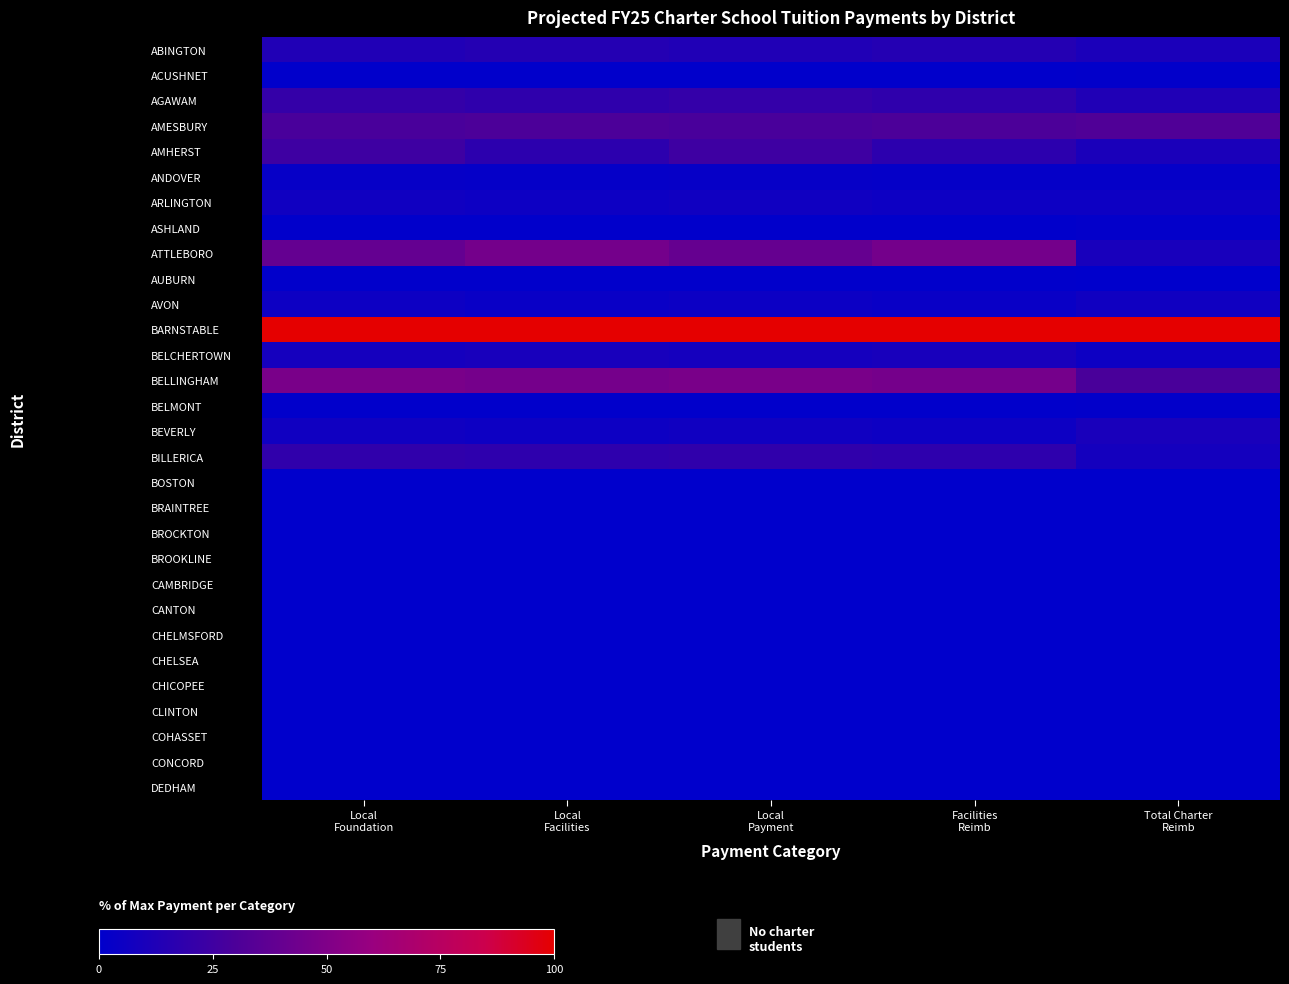

Reading left to right, extract all data points from this chart.

ABINGTON: Local
Foundation=12.6	Local
Facilities=14.5	Local
Payment=12.7	Facilities
Reimb=14.5	Total Charter
Reimb=10.6
ACUSHNET: Local
Foundation=0.7	Local
Facilities=0.8	Local
Payment=0.7	Facilities
Reimb=0.8	Total Charter
Reimb=1.0
AGAWAM: Local
Foundation=20.8	Local
Facilities=18.4	Local
Payment=20.6	Facilities
Reimb=18.4	Total Charter
Reimb=12.9
AMESBURY: Local
Foundation=28.7	Local
Facilities=30.0	Local
Payment=28.8	Facilities
Reimb=30.0	Total Charter
Reimb=31.6
AMHERST: Local
Foundation=24.9	Local
Facilities=17.6	Local
Payment=24.5	Facilities
Reimb=17.6	Total Charter
Reimb=10.5
ANDOVER: Local
Foundation=3.0	Local
Facilities=2.3	Local
Payment=2.9	Facilities
Reimb=2.3	Total Charter
Reimb=2.2
ARLINGTON: Local
Foundation=6.5	Local
Facilities=5.3	Local
Payment=6.4	Facilities
Reimb=5.3	Total Charter
Reimb=5.3
ASHLAND: Local
Foundation=0.6	Local
Facilities=0.8	Local
Payment=0.6	Facilities
Reimb=0.8	Total Charter
Reimb=1.3
ATTLEBORO: Local
Foundation=39.1	Local
Facilities=45.4	Local
Payment=39.5	Facilities
Reimb=45.4	Total Charter
Reimb=9.7
AUBURN: Local
Foundation=0.6	Local
Facilities=0.5	Local
Payment=0.6	Facilities
Reimb=0.5	Total Charter
Reimb=0.1
AVON: Local
Foundation=5.2	Local
Facilities=3.8	Local
Payment=5.1	Facilities
Reimb=3.8	Total Charter
Reimb=6.5
BARNSTABLE: Local
Foundation=100.0	Local
Facilities=100.0	Local
Payment=100.0	Facilities
Reimb=100.0	Total Charter
Reimb=100.0
BELCHERTOWN: Local
Foundation=8.4	Local
Facilities=9.4	Local
Payment=8.5	Facilities
Reimb=9.4	Total Charter
Reimb=5.4
BELLINGHAM: Local
Foundation=47.7	Local
Facilities=46.4	Local
Payment=47.7	Facilities
Reimb=46.4	Total Charter
Reimb=28.9
BELMONT: Local
Foundation=0.6	Local
Facilities=0.5	Local
Payment=0.6	Facilities
Reimb=0.5	Total Charter
Reimb=0.9
BEVERLY: Local
Foundation=6.5	Local
Facilities=5.3	Local
Payment=6.4	Facilities
Reimb=5.3	Total Charter
Reimb=9.9
BILLERICA: Local
Foundation=19.3	Local
Facilities=18.4	Local
Payment=19.2	Facilities
Reimb=18.4	Total Charter
Reimb=7.9
BOSTON: Local
Foundation=0.0	Local
Facilities=0.0	Local
Payment=0.0	Facilities
Reimb=0.0	Total Charter
Reimb=0.0
BRAINTREE: Local
Foundation=0.0	Local
Facilities=0.0	Local
Payment=0.0	Facilities
Reimb=0.0	Total Charter
Reimb=0.0
BROCKTON: Local
Foundation=0.0	Local
Facilities=0.0	Local
Payment=0.0	Facilities
Reimb=0.0	Total Charter
Reimb=0.0
BROOKLINE: Local
Foundation=0.0	Local
Facilities=0.0	Local
Payment=0.0	Facilities
Reimb=0.0	Total Charter
Reimb=0.0
CAMBRIDGE: Local
Foundation=0.0	Local
Facilities=0.0	Local
Payment=0.0	Facilities
Reimb=0.0	Total Charter
Reimb=0.0
CANTON: Local
Foundation=0.0	Local
Facilities=0.0	Local
Payment=0.0	Facilities
Reimb=0.0	Total Charter
Reimb=0.0
CHELMSFORD: Local
Foundation=0.0	Local
Facilities=0.0	Local
Payment=0.0	Facilities
Reimb=0.0	Total Charter
Reimb=0.0
CHELSEA: Local
Foundation=0.0	Local
Facilities=0.0	Local
Payment=0.0	Facilities
Reimb=0.0	Total Charter
Reimb=0.0
CHICOPEE: Local
Foundation=0.0	Local
Facilities=0.0	Local
Payment=0.0	Facilities
Reimb=0.0	Total Charter
Reimb=0.0
CLINTON: Local
Foundation=0.0	Local
Facilities=0.0	Local
Payment=0.0	Facilities
Reimb=0.0	Total Charter
Reimb=0.0
COHASSET: Local
Foundation=0.0	Local
Facilities=0.0	Local
Payment=0.0	Facilities
Reimb=0.0	Total Charter
Reimb=0.0
CONCORD: Local
Foundation=0.0	Local
Facilities=0.0	Local
Payment=0.0	Facilities
Reimb=0.0	Total Charter
Reimb=0.0
DEDHAM: Local
Foundation=0.0	Local
Facilities=0.0	Local
Payment=0.0	Facilities
Reimb=0.0	Total Charter
Reimb=0.0